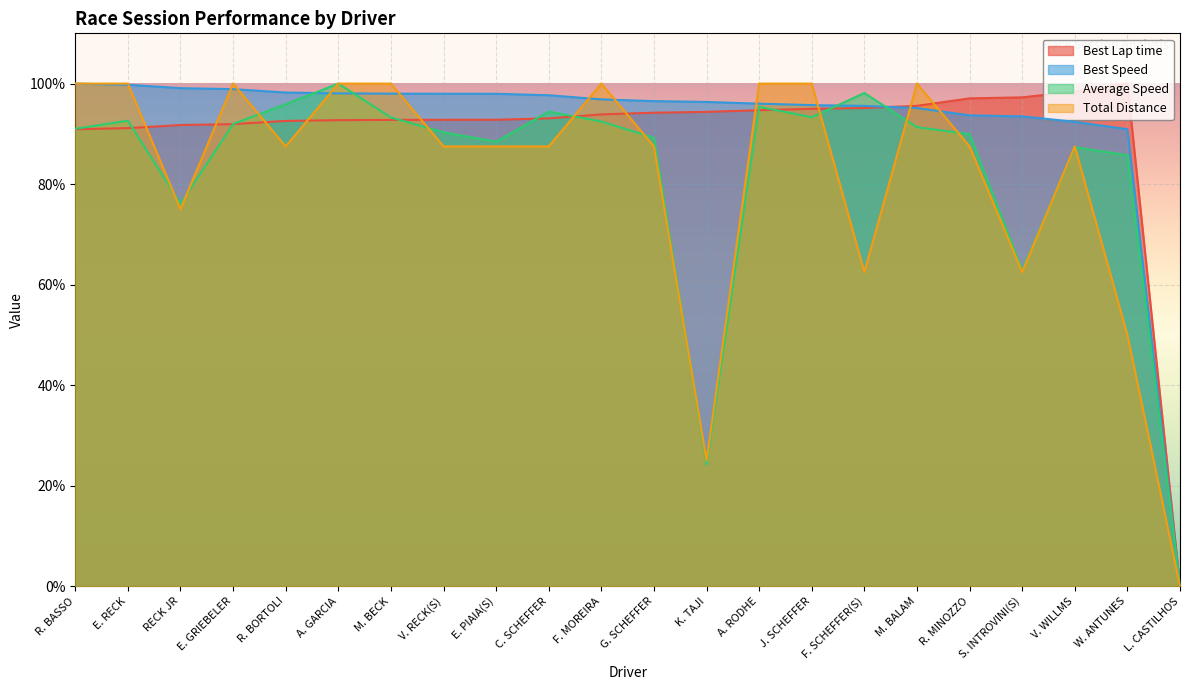

True or false: Best Speed has a value of 19.4 at G. SCHEFFER.

False